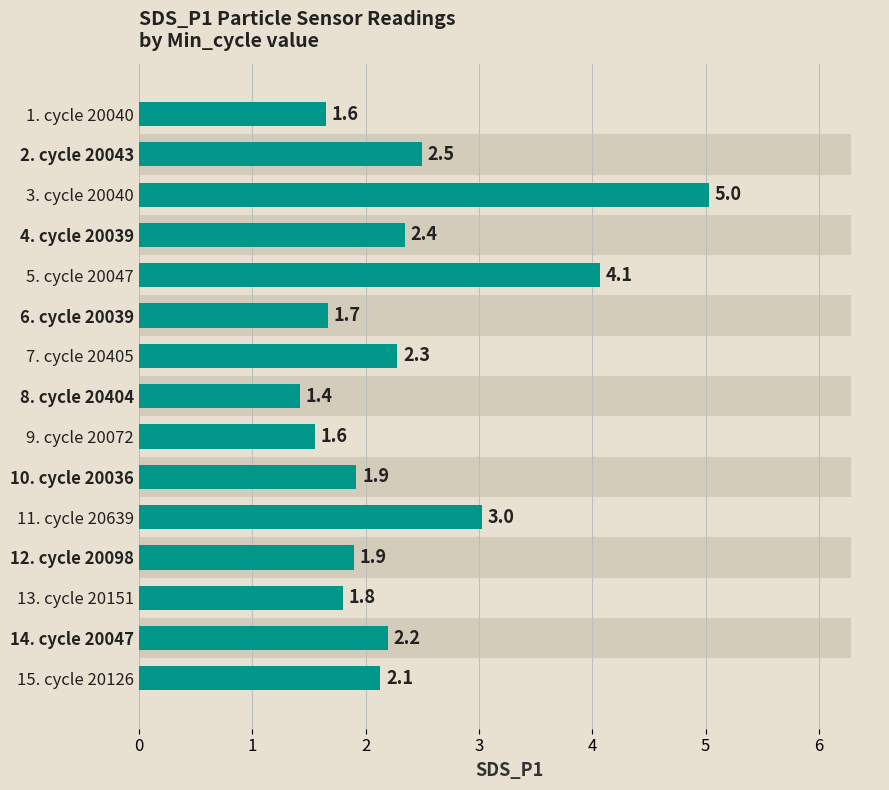

What is the minimum value shown in the chart?

1.4